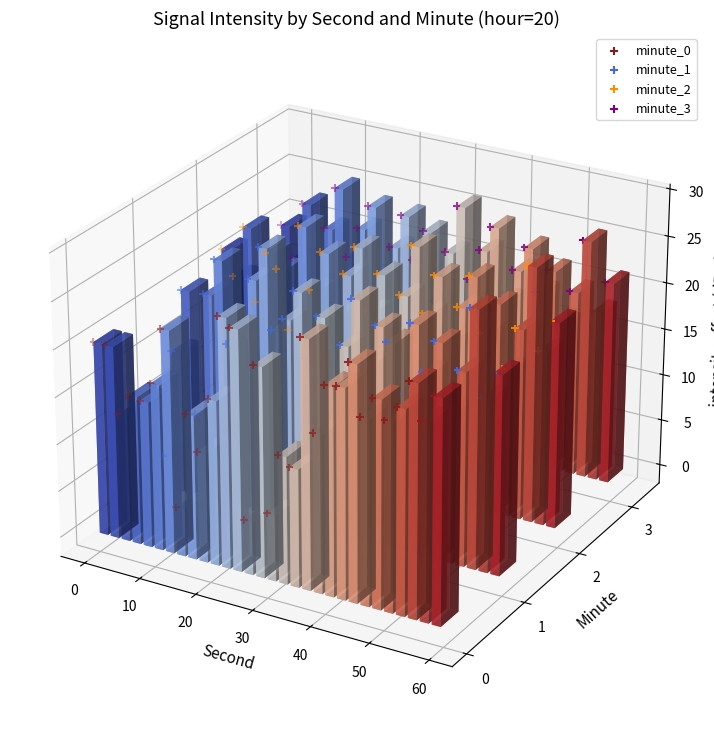

At which category is the sum across all series the highest?

40